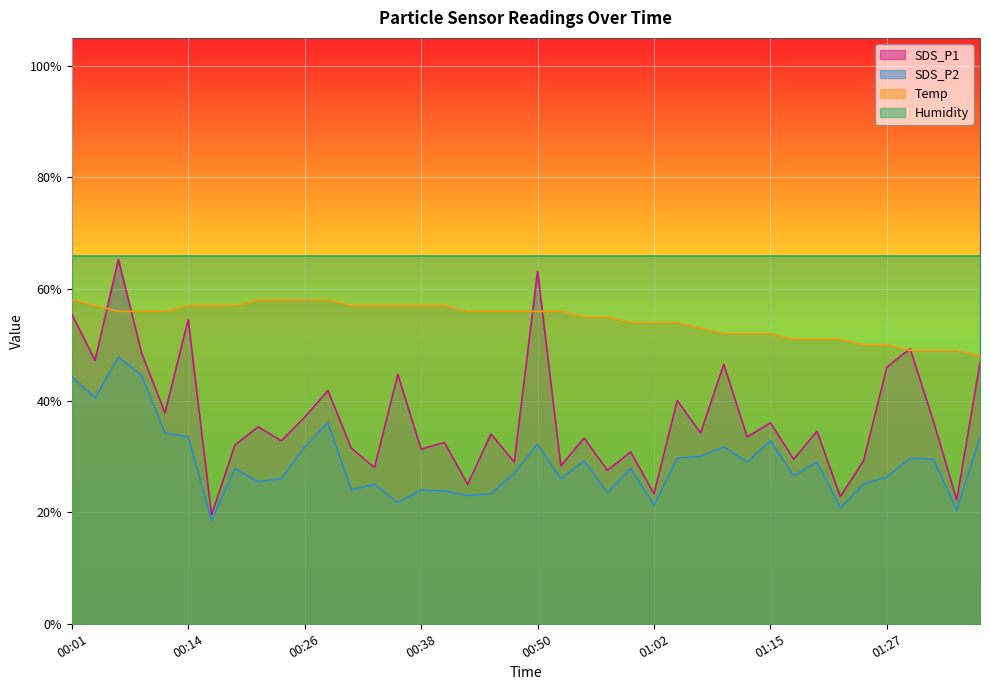

Where does the SDS_P1 series first go above 34?

00:01